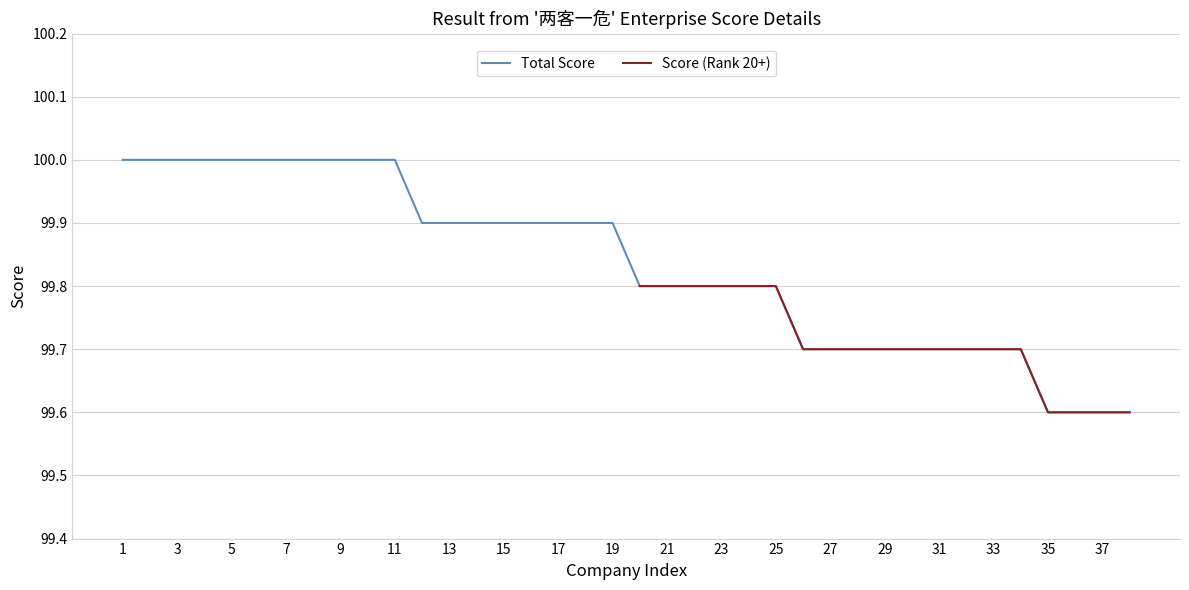

What is the value of the 31st point from the left?

99.7